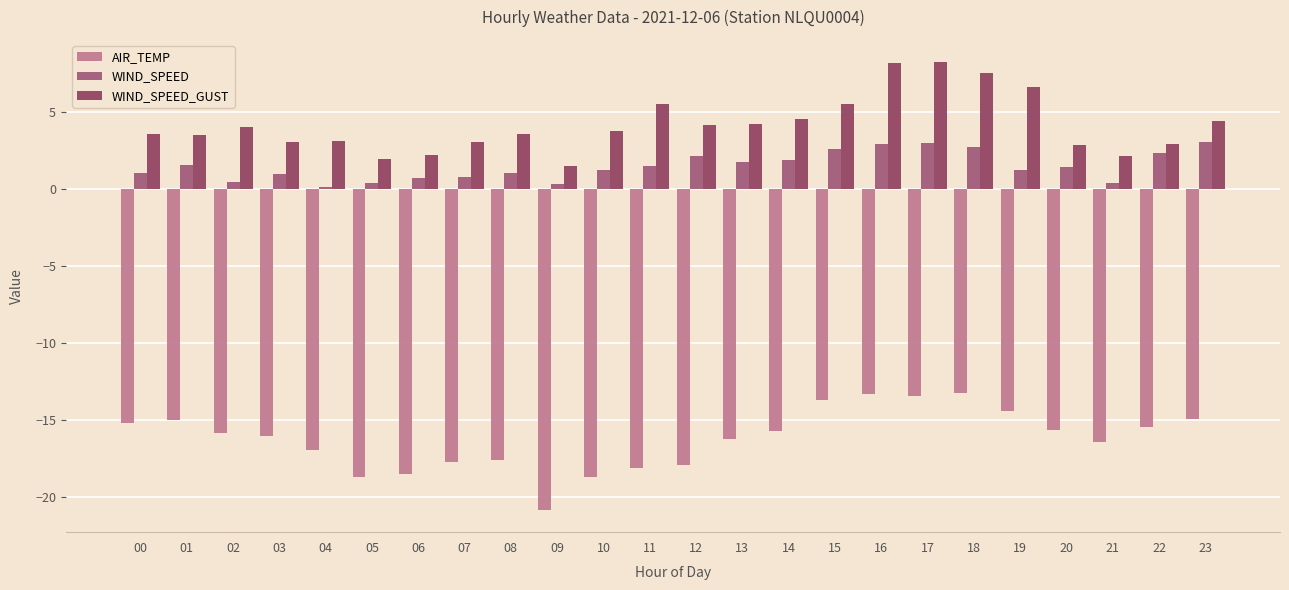

At 07, list the series in order from largest to smallest.

WIND_SPEED_GUST, WIND_SPEED, AIR_TEMP